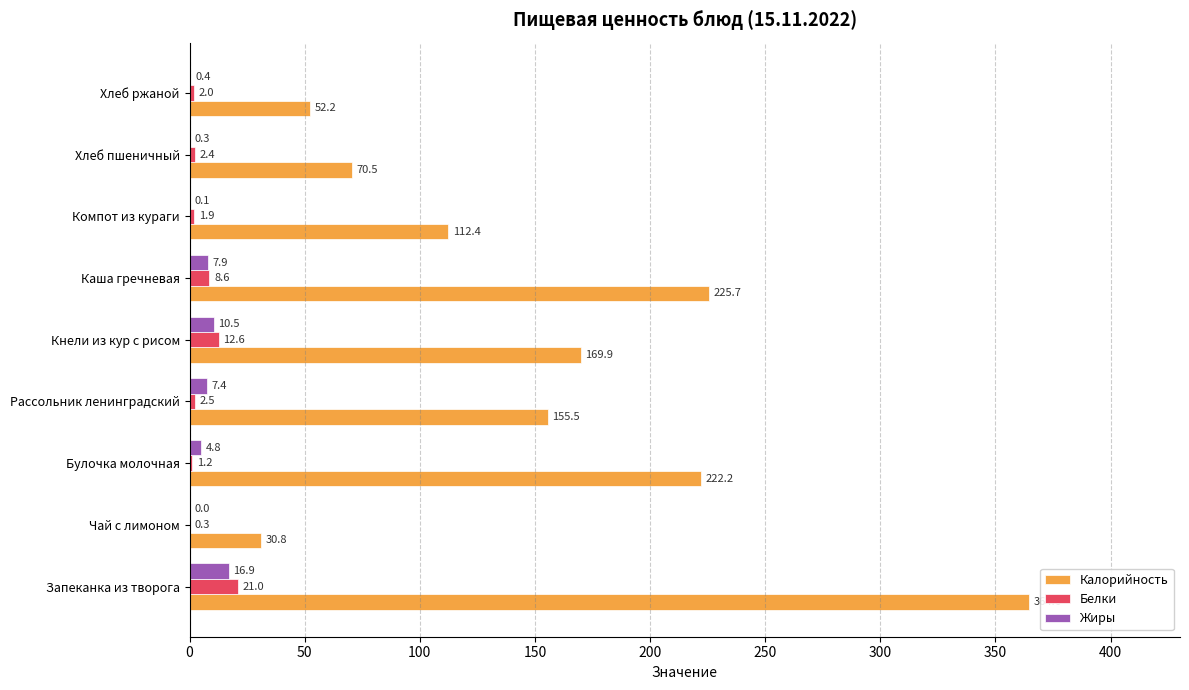

True or false: Калорийность has a value of 155.5 at Рассольник ленинградский.

True